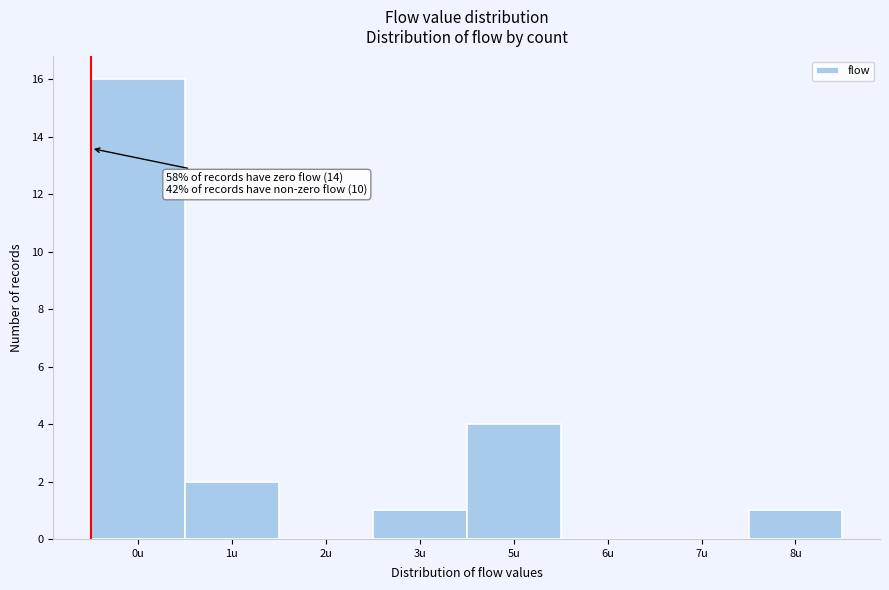

Reading left to right, list all the values displayed in this chart.

0u=16	1u=2	2u=0	3u=1	5u=4	6u=0	7u=0	8u=1